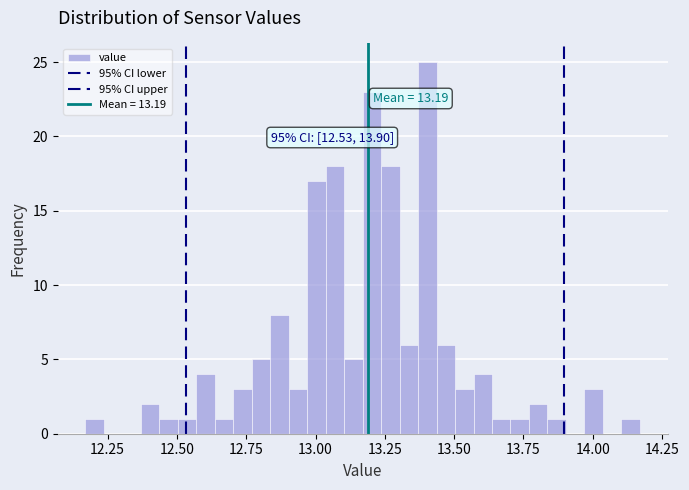

Around what value on the x-axis is the tallest bar? Give the approximate position of its centre, as read against the axis.

13.40